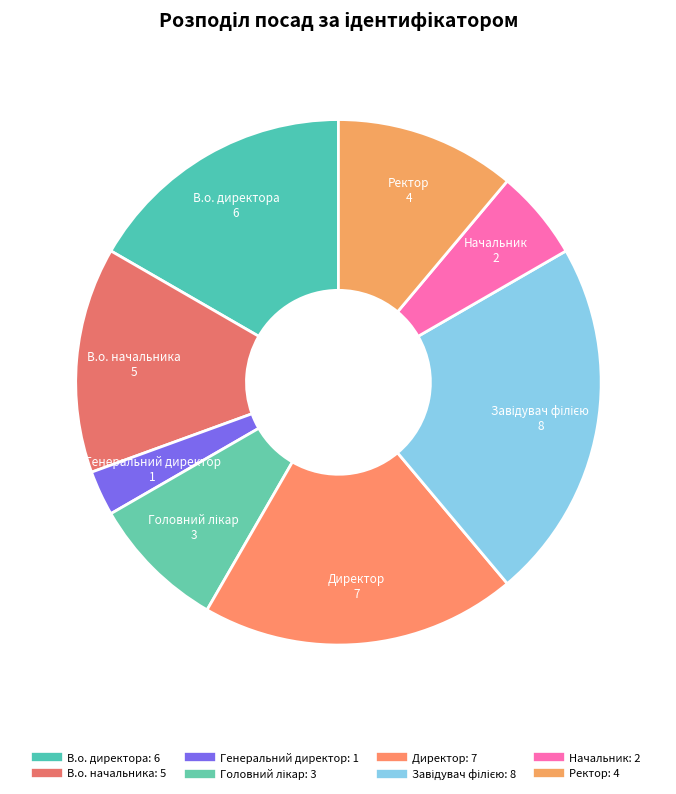

Is there any slice that represents more than half of the pie?

No